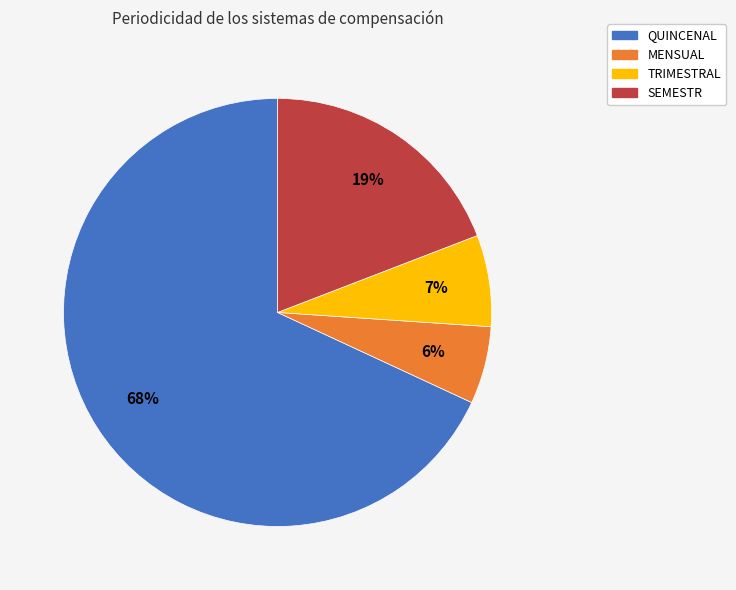

Between QUINCENAL and TRIMESTRAL, which is larger?

QUINCENAL